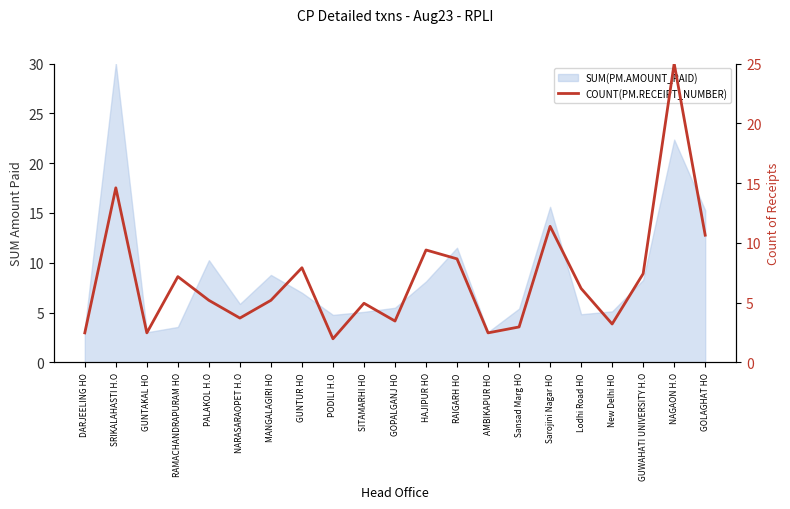

What is the ratio of the value at GOLAGHAT HO to the value at RAIGARH HO?

1.2